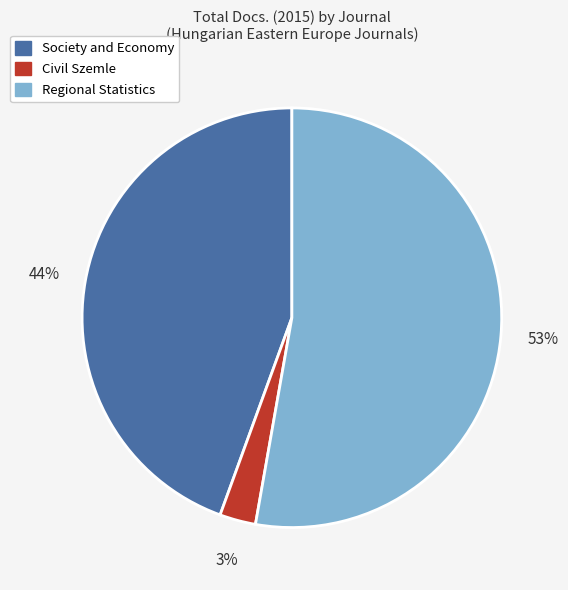

Which slice is the largest?

Regional Statistics